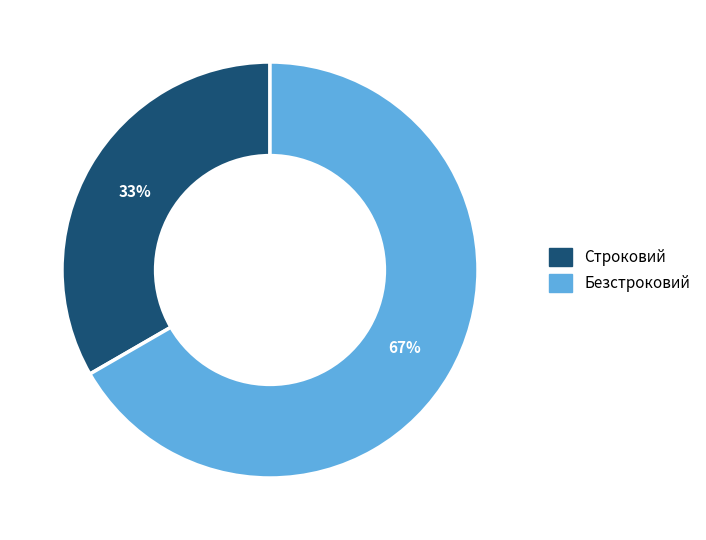

Is it true that Строковий is 33% of the pie?

True